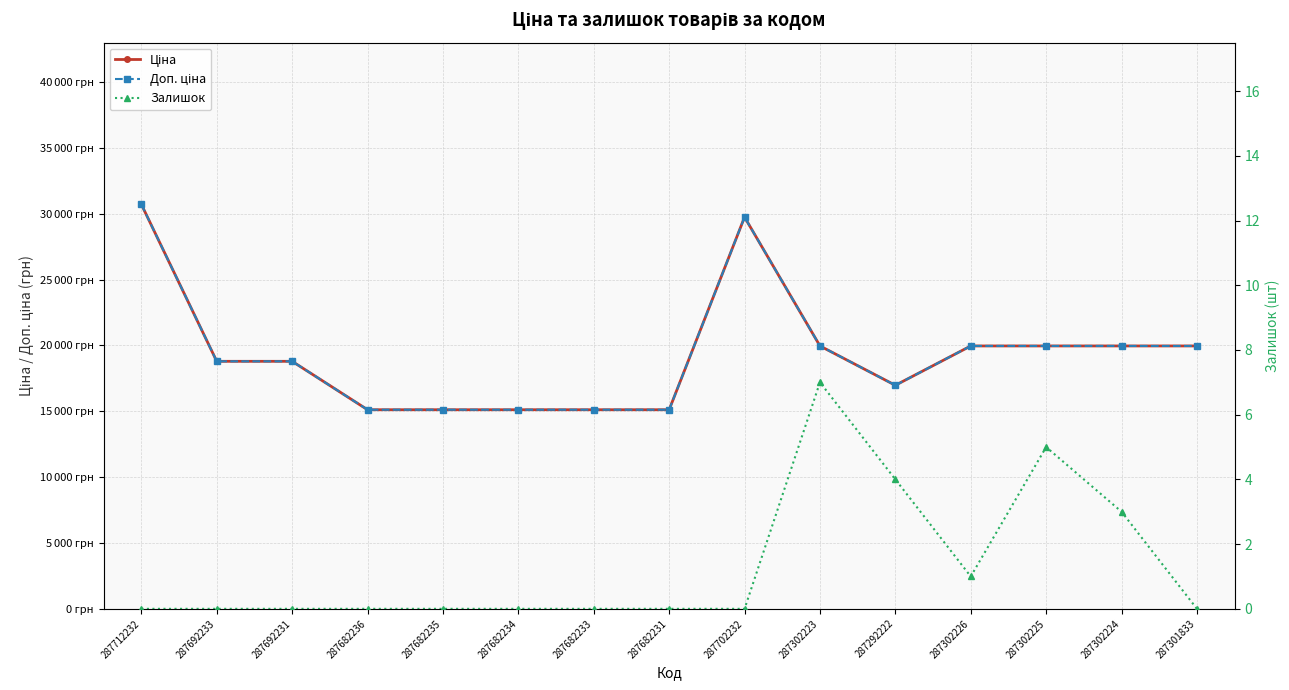

What are all the series names shown in the legend?

Ціна, Доп. ціна, Залишок